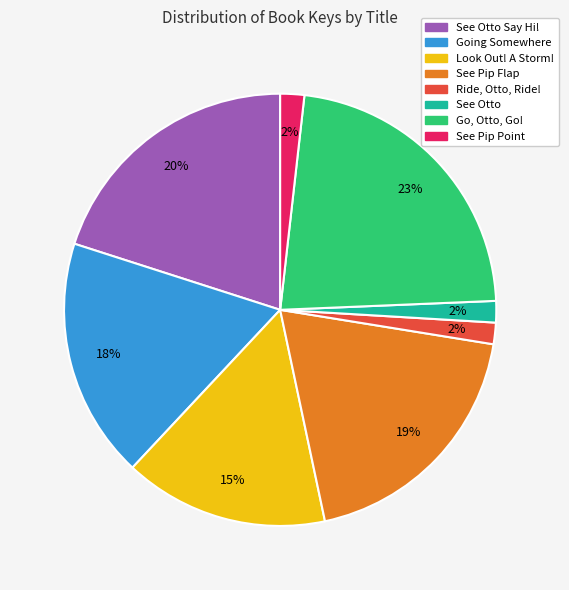

To the nearest percent, what is the difference between the largest and smallest slice percentages?

21%